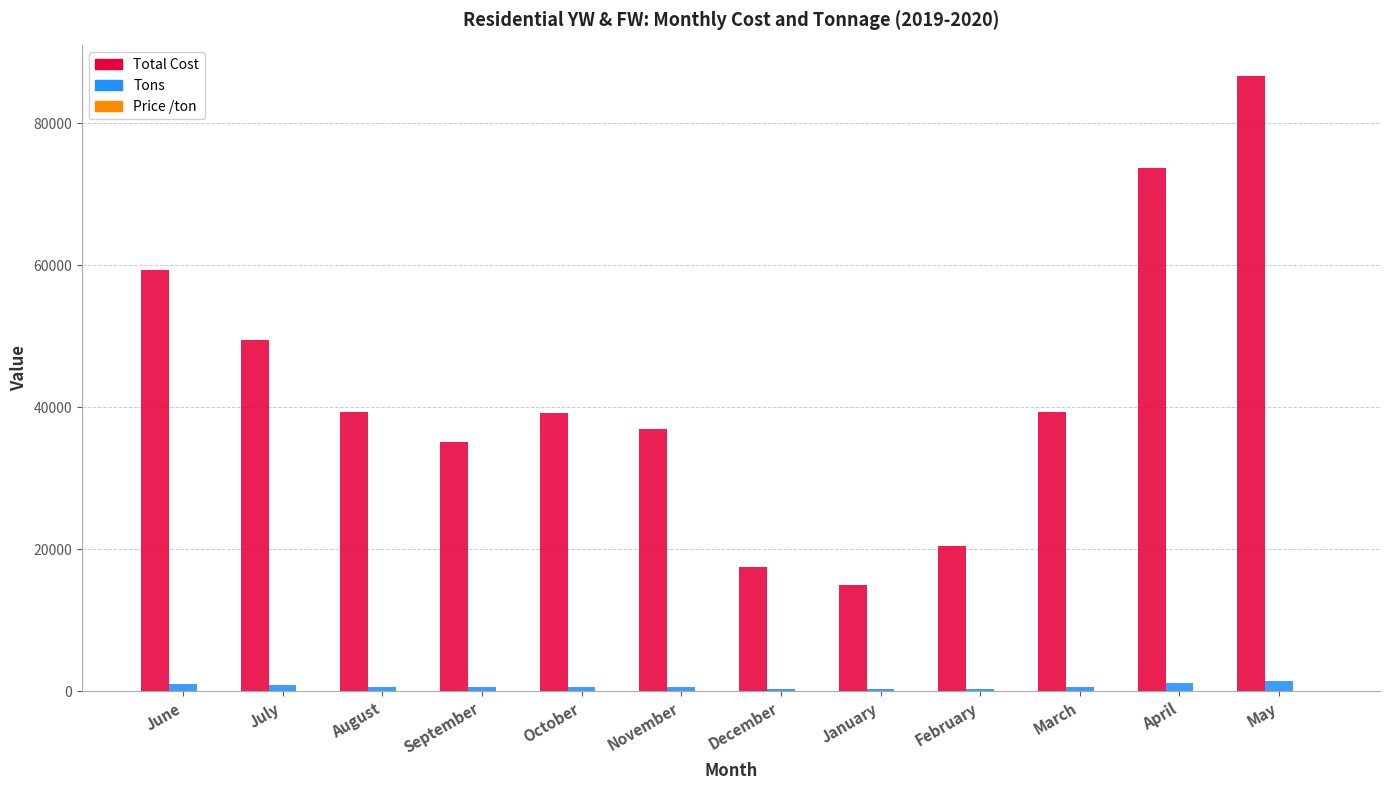

Is the value of Total Cost at April greater than the value of Tons at February?

Yes